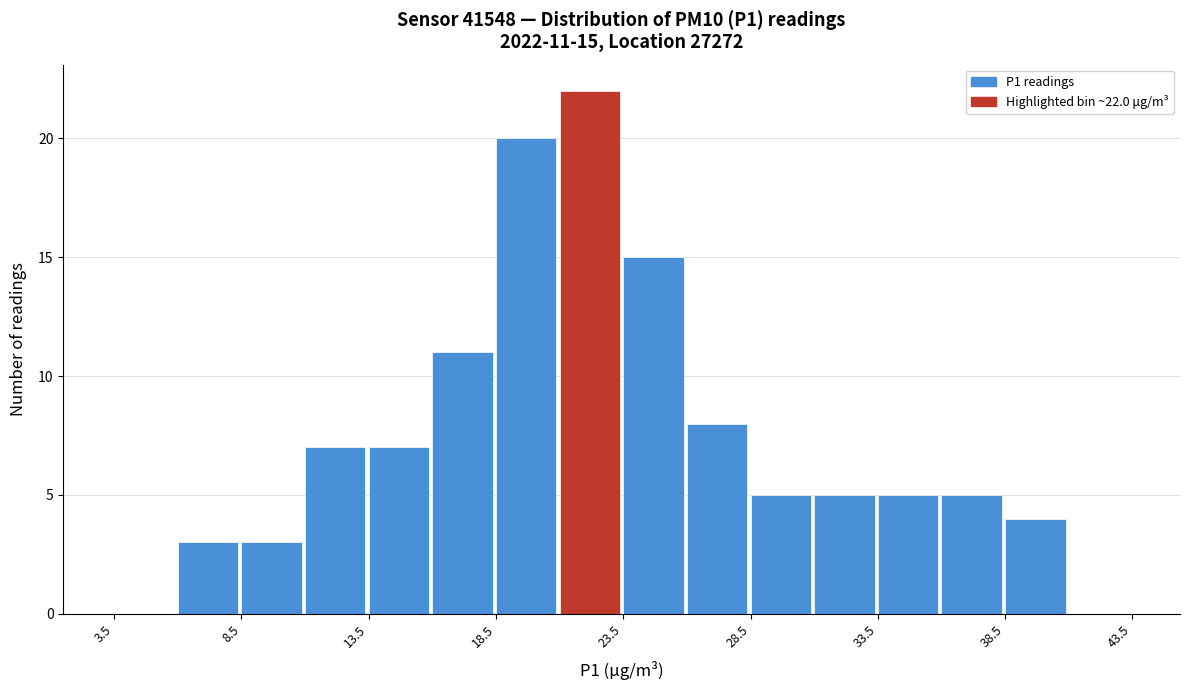

Over which range of the x-axis is the bar tallest?

21.0 to 23.5